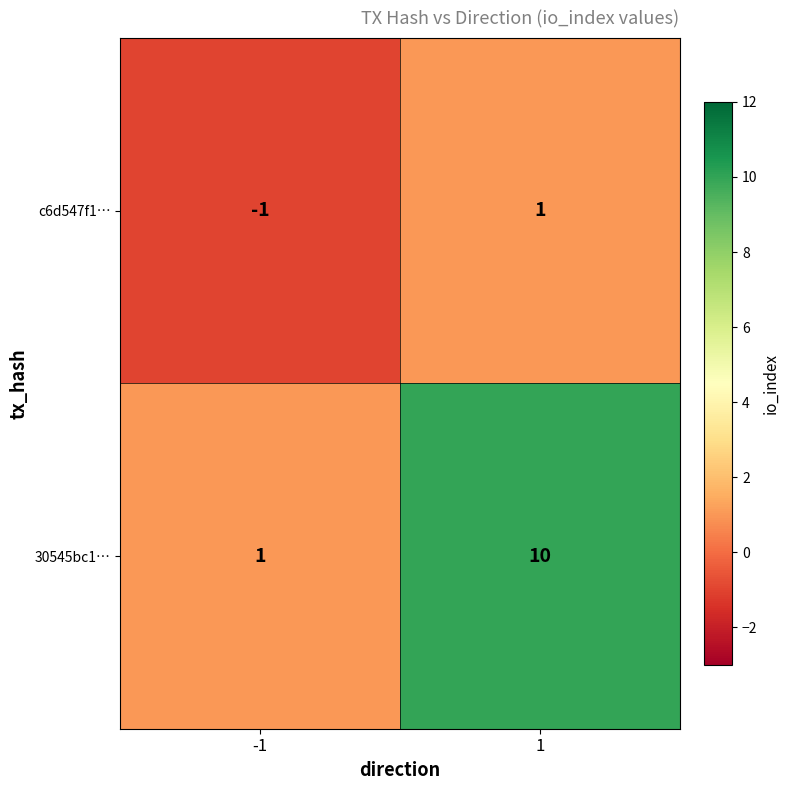

How many categories are shown in the chart?

2